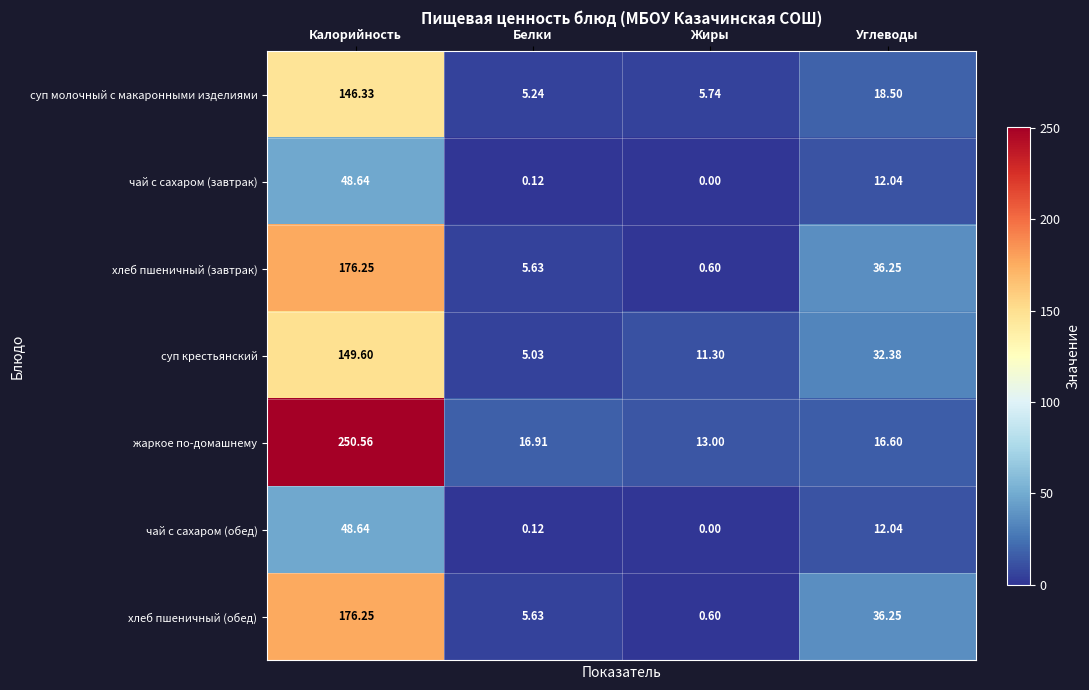

At which label is чай с сахаром (обед) closest to 24?

Углеводы